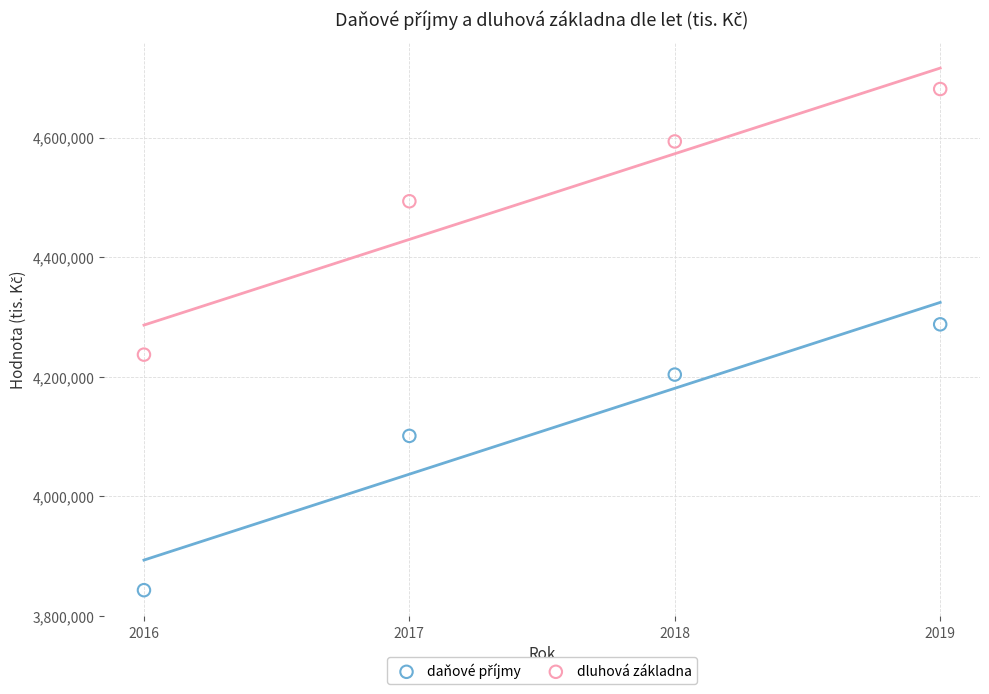

Across all data points, what is the range of Y values (max minus min)?

837934